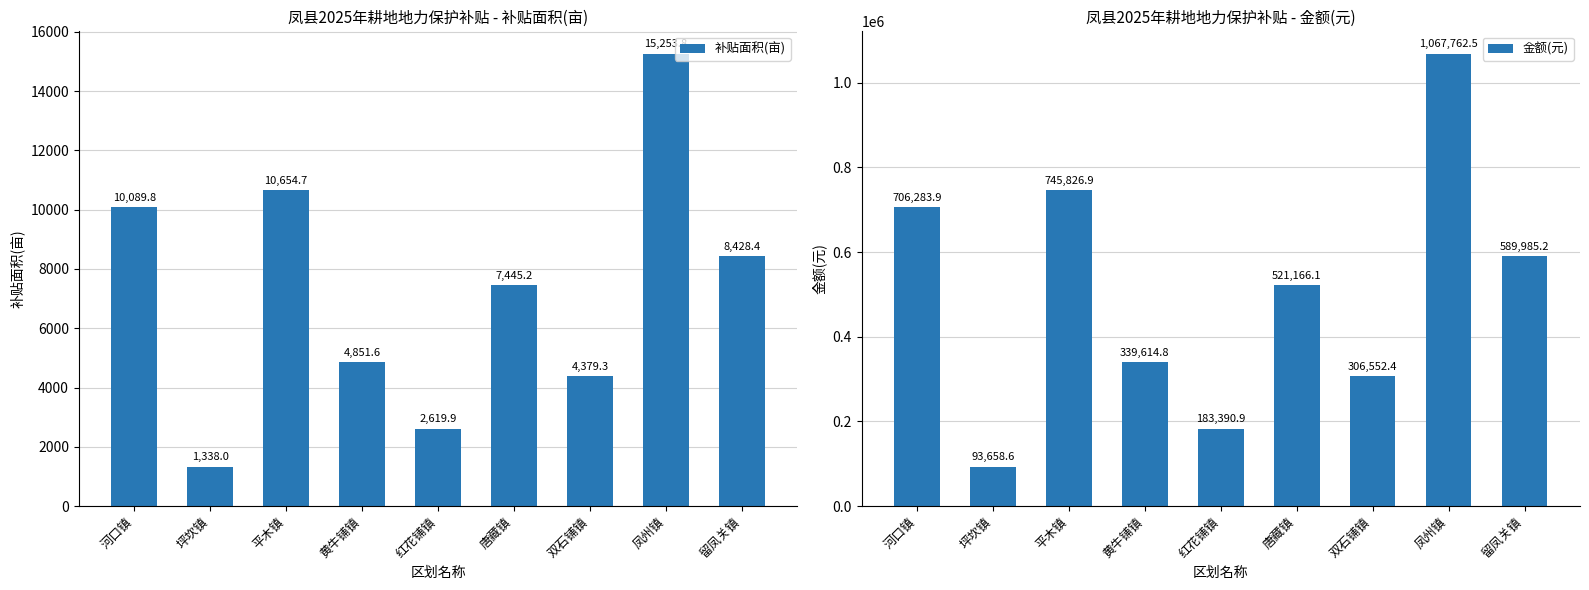

What are all the series names shown in the legend?

补贴面积(亩), 金额(元)